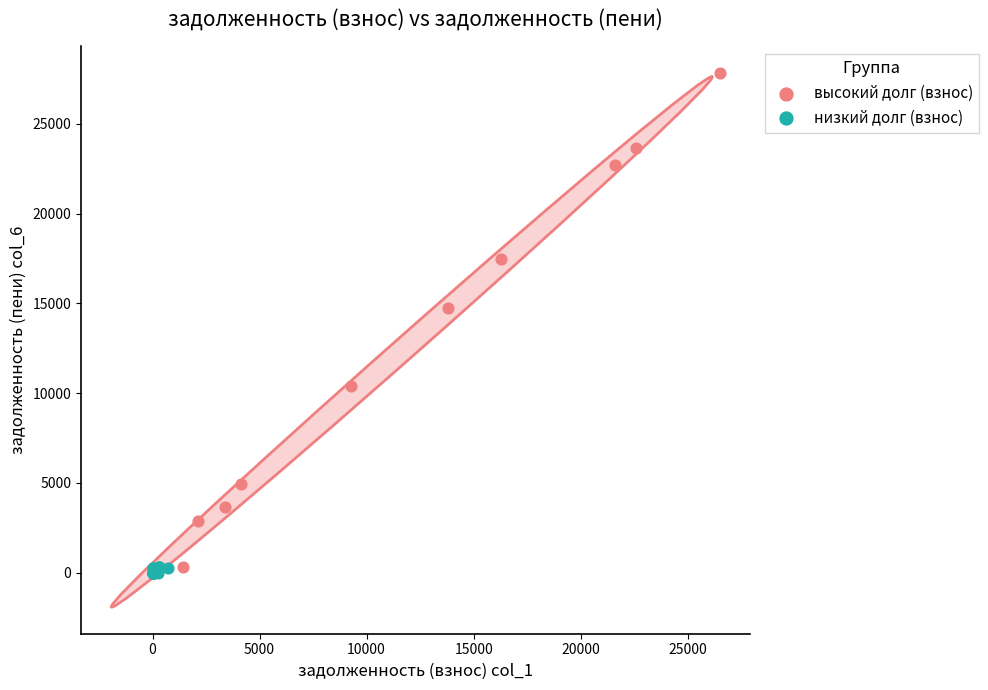

Which series has the largest Y range (max minus min)?

высокий долг (взнос)